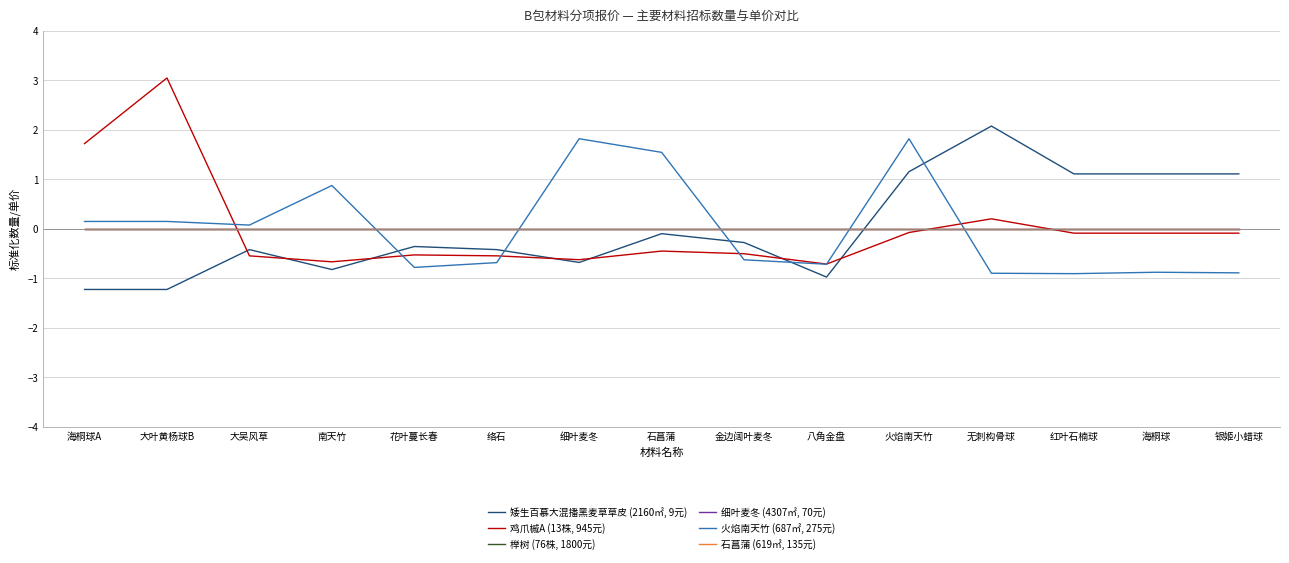

Is this an area chart (filled region under the line)?

No